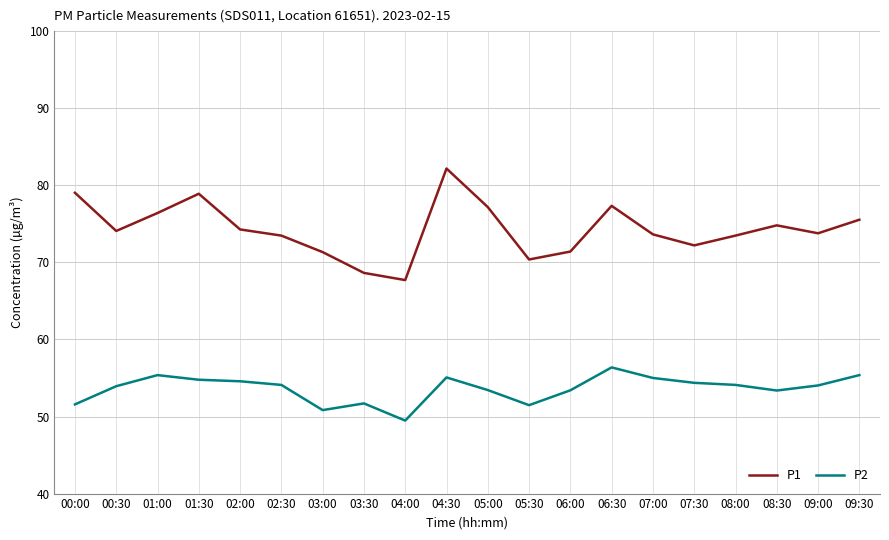

What is the sum of the P2 values at 03:30 and 06:30?

108.1